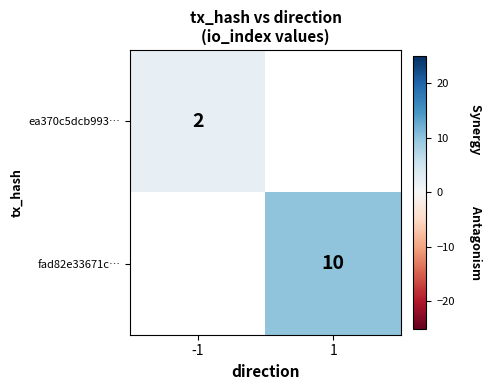

How many series are shown in this chart?

2